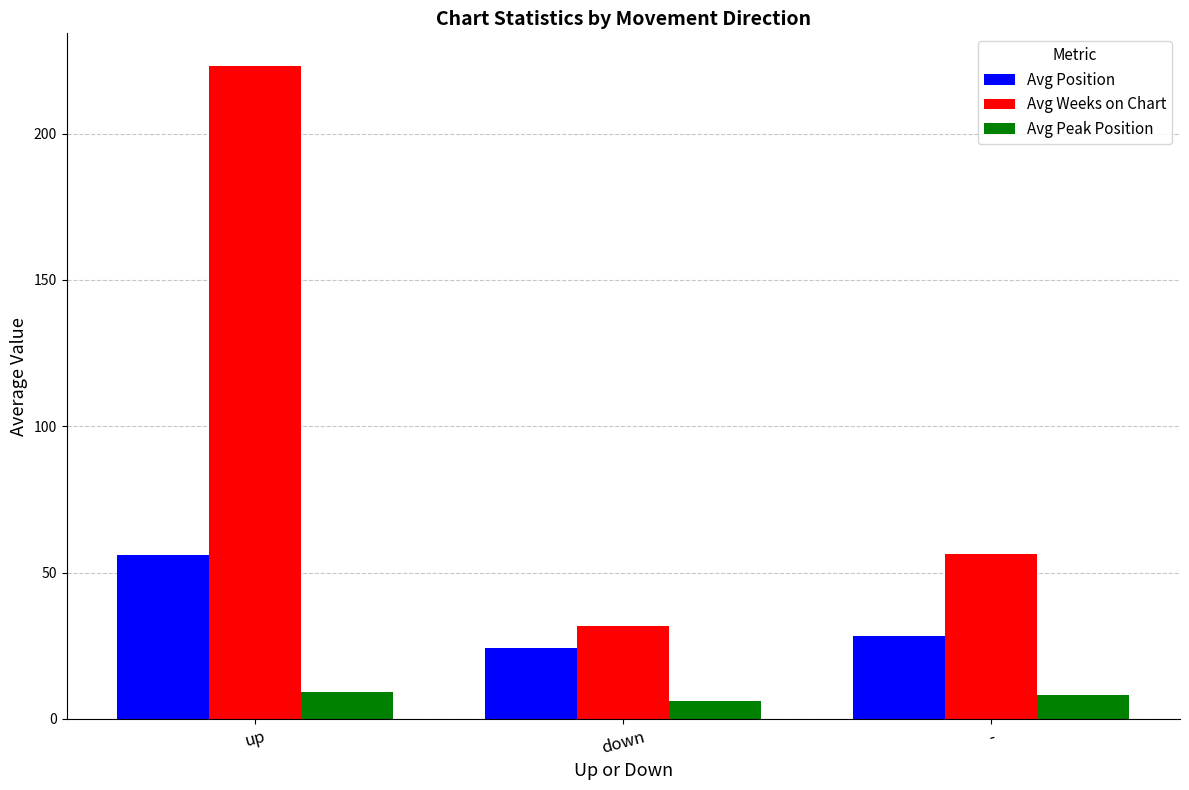

What is the difference between the maximum and minimum values in the Avg Weeks on Chart series?

191.4